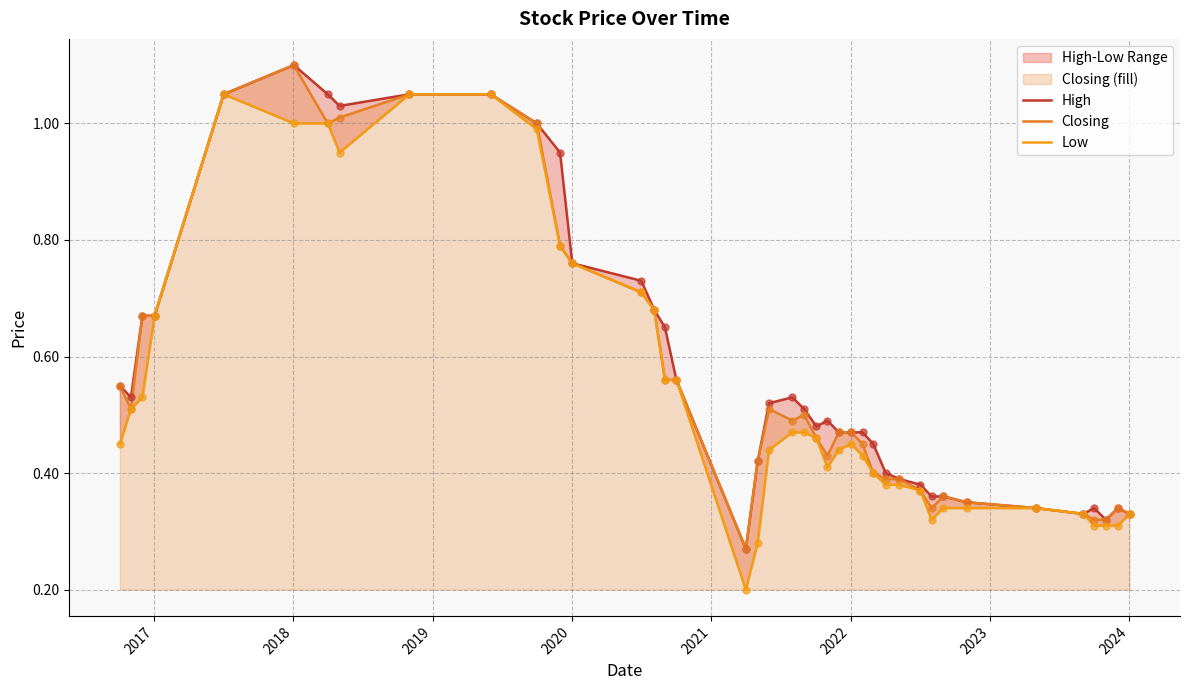

Which series has the largest total across all categories?

High